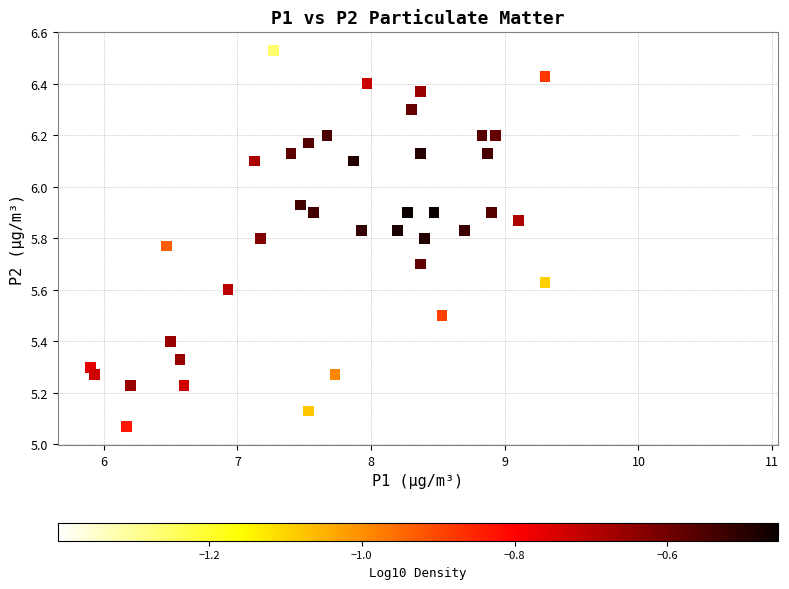

What is the range of Y values (max minus min)?

1.5